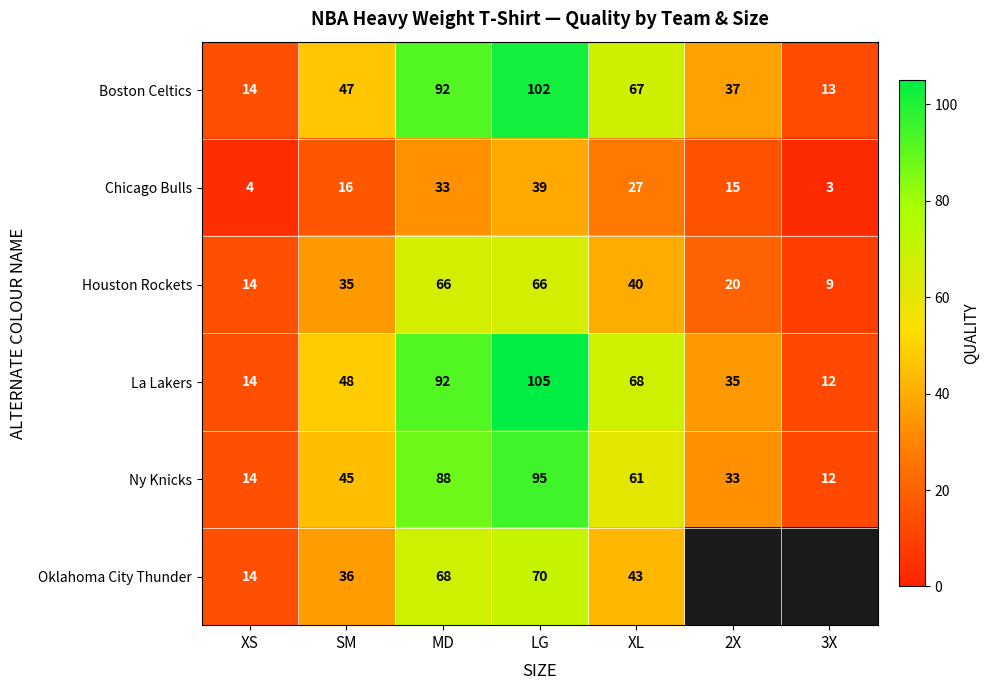

What is the difference between the highest and lowest values at LG?

66